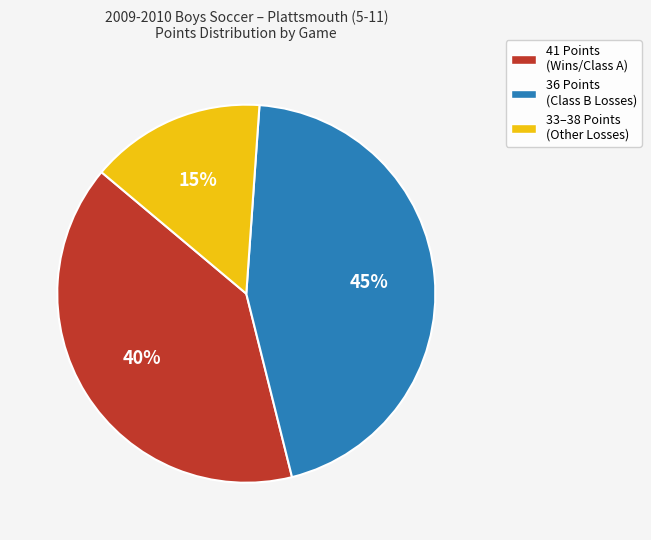

How many segments does this pie chart have?

3